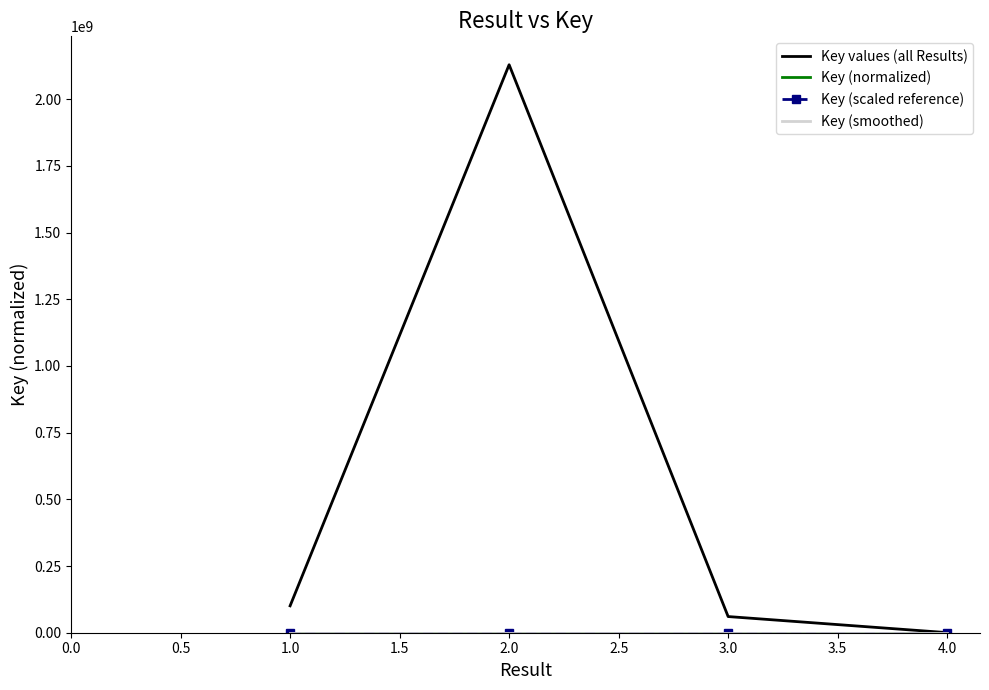

Which series has the largest range (max minus min)?

Key values (all Results)